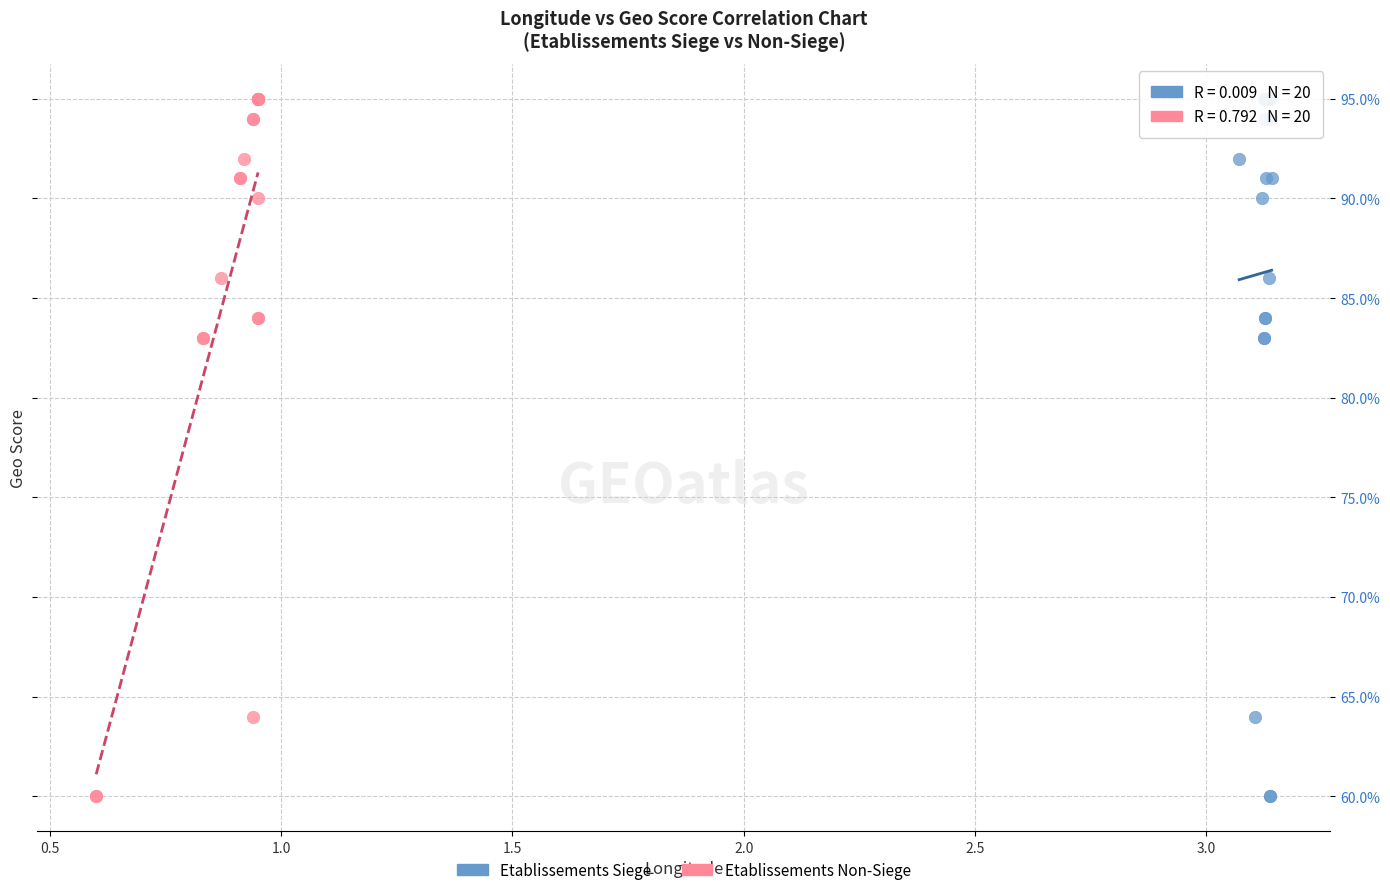

What are all the series names shown in the legend?

Etablissements Siege, Etablissements Non-Siege